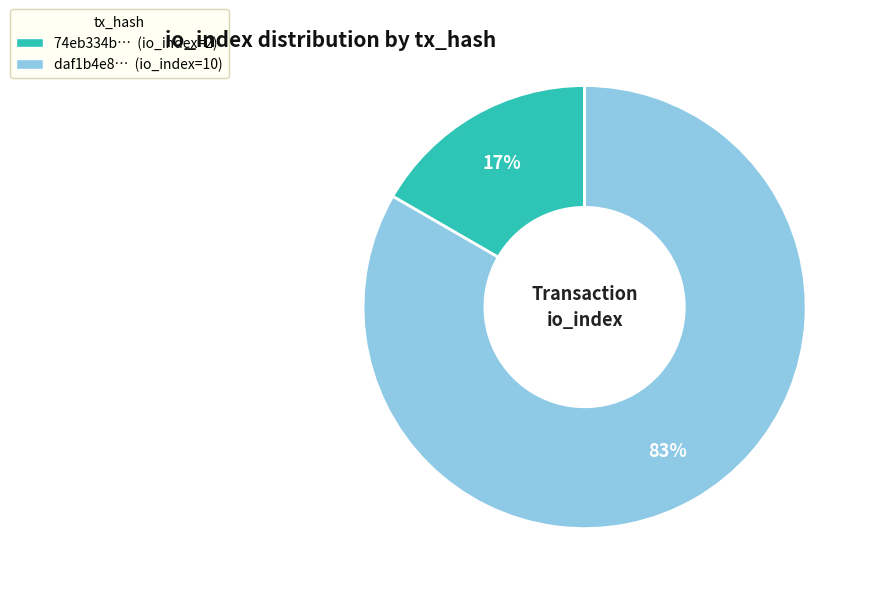

To the nearest percent, what is the average slice percentage?

50%